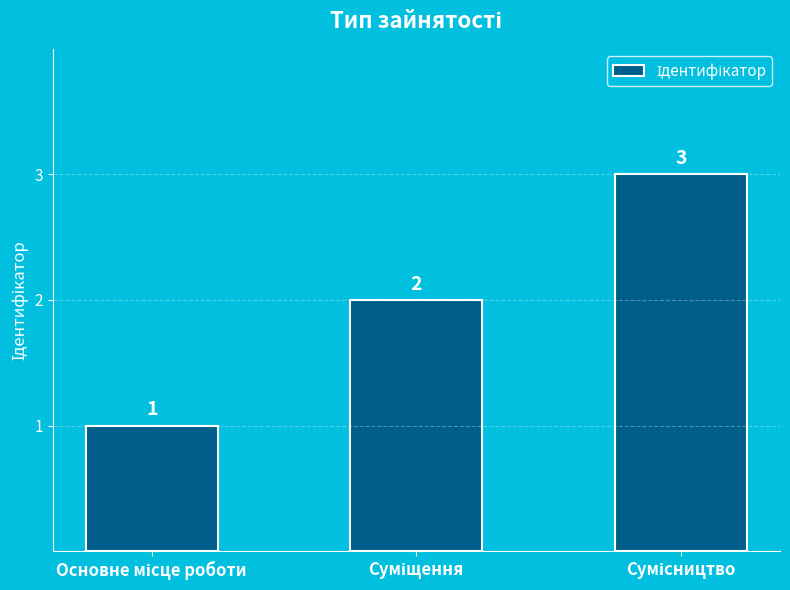

What is the value of the 3rd bar from the left?

3